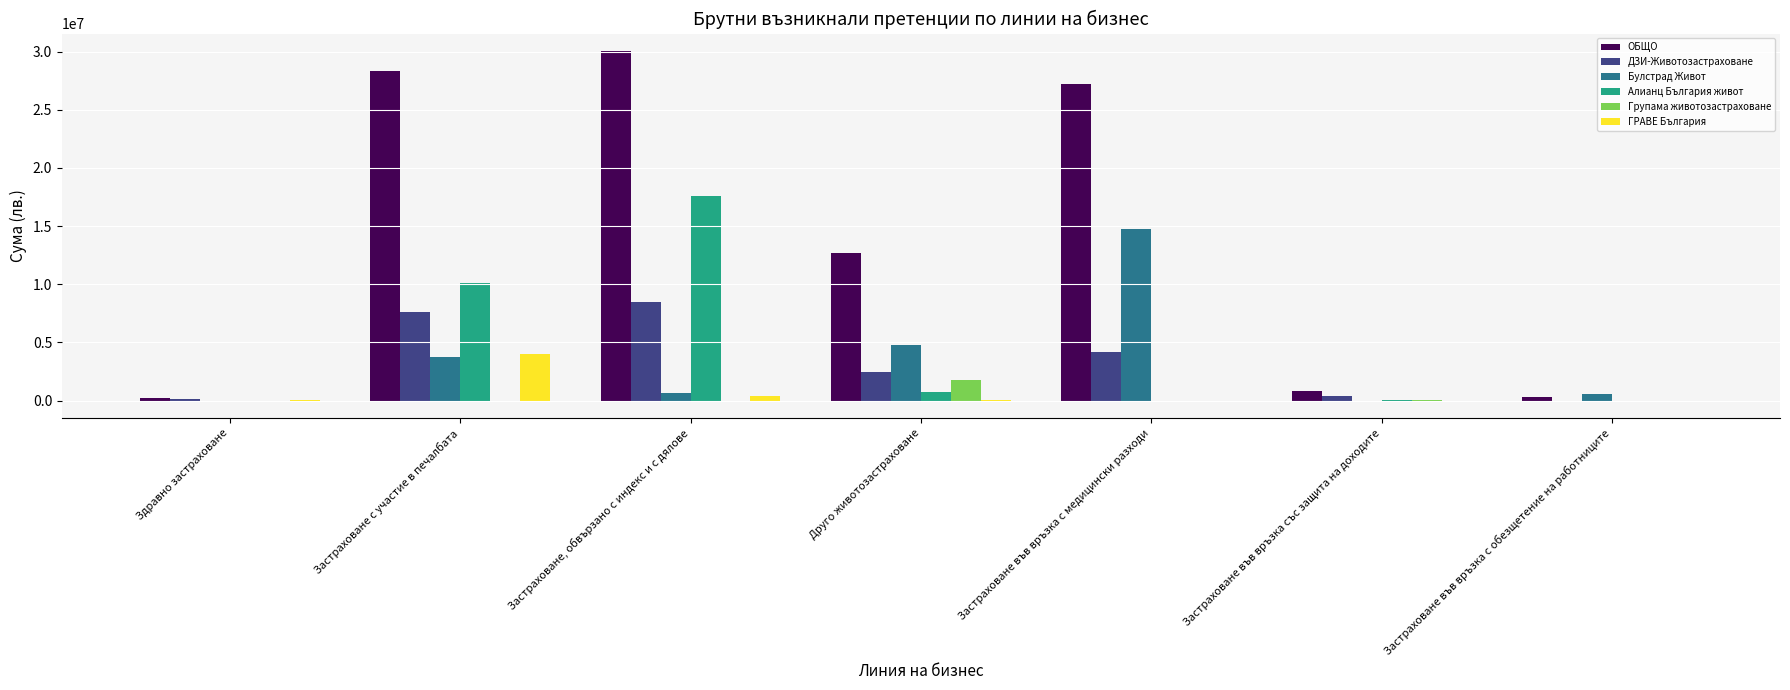

What is the approximate value of Алианц България живот at Застраховане с участие в печалбата?

10137970.0